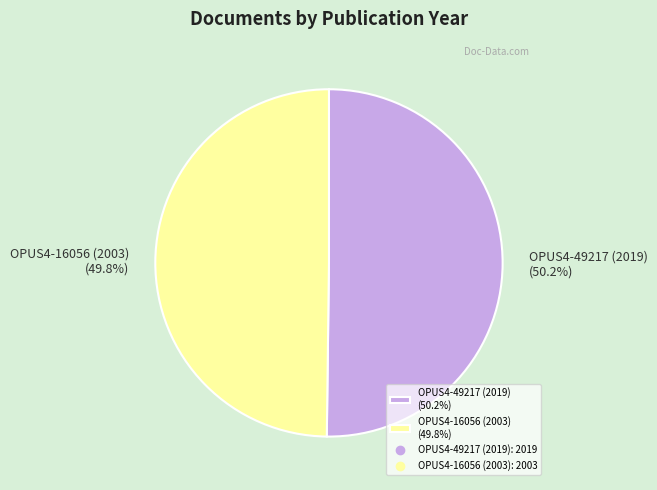

To the nearest percent, what percentage of the pie is OPUS4-16056 (2003)?

50%